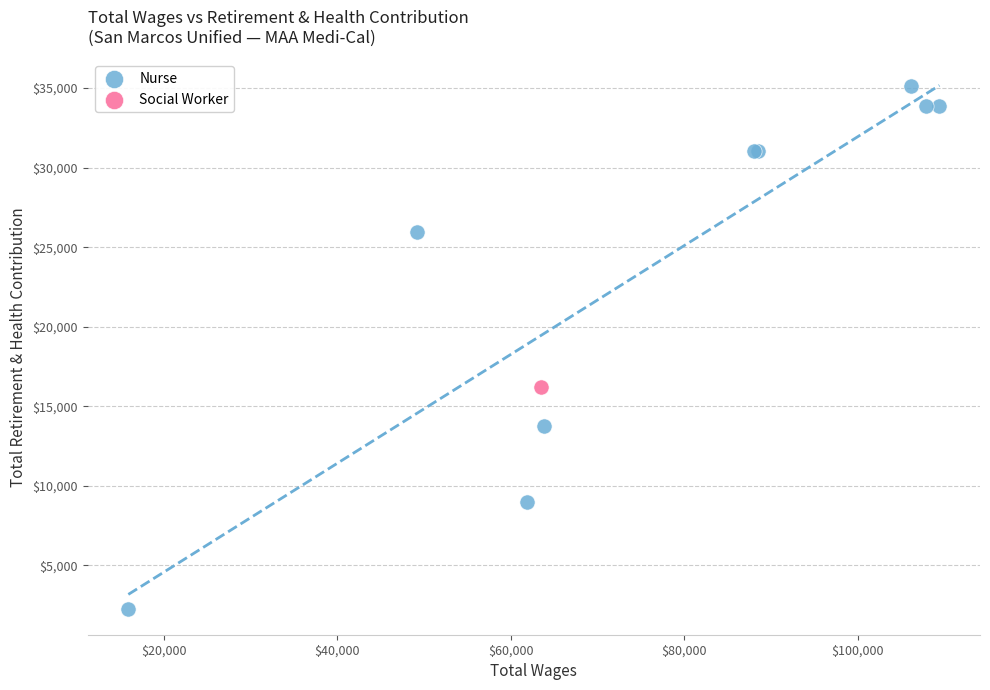

What are all the series names shown in the legend?

Nurse, Social Worker